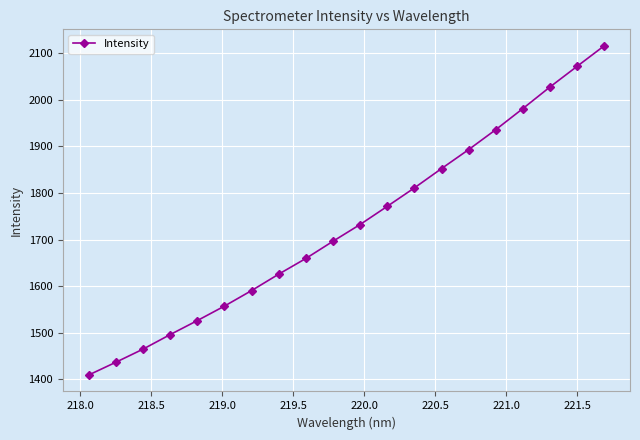

True or false: there are more than 1 points higher than both neighbors.

False